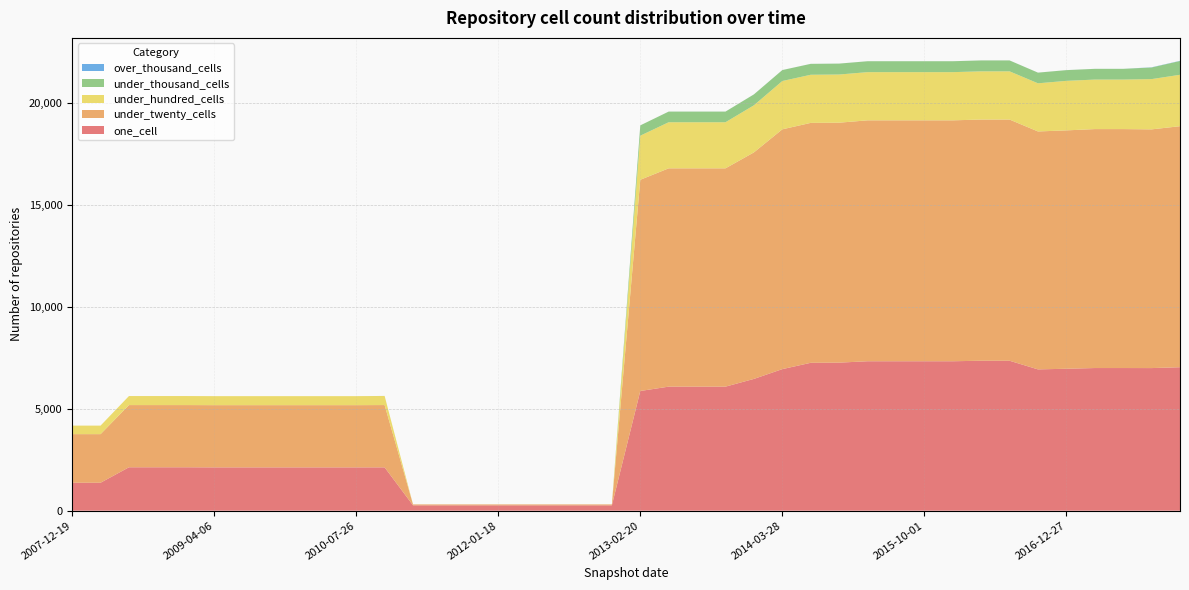

Reading right to left, what are all the values shown in this chart?

one_cell: 7035	6993	6995	6995	6960	6929	7353	7353	7328	7328	7328	7328	7260	7252	6942	6462	6083	6083	6083	5870	263	263	263	263	263	263	263	263	2125	2124	2124	2124	2124	2124	2124	2129	2129	2129	1371	1371
under_twenty_cells: 11819	11705	11717	11717	11689	11667	11827	11827	11813	11813	11813	11813	11766	11764	11758	11107	10705	10705	10705	10356	45	45	45	45	45	45	45	45	3055	3051	3051	3051	3051	3051	3051	3050	3050	3050	2383	2383
under_hundred_cells: 2521	2465	2428	2428	2428	2361	2364	2364	2363	2363	2363	2363	2362	2360	2369	2309	2260	2260	2260	2162	0	0	0	0	0	0	0	0	445	442	442	442	442	442	442	443	443	443	418	418
under_thousand_cells: 676	570	526	526	526	523	535	535	535	535	535	535	535	535	537	535	522	522	522	506	0	0	0	0	0	0	0	0	2	0	0	0	0	0	0	0	0	0	0	0
over_thousand_cells: 9	9	1	1	1	1	1	1	1	1	1	1	1	1	1	1	1	1	1	0	0	0	0	0	0	0	0	0	0	0	0	0	0	0	0	0	0	0	0	0